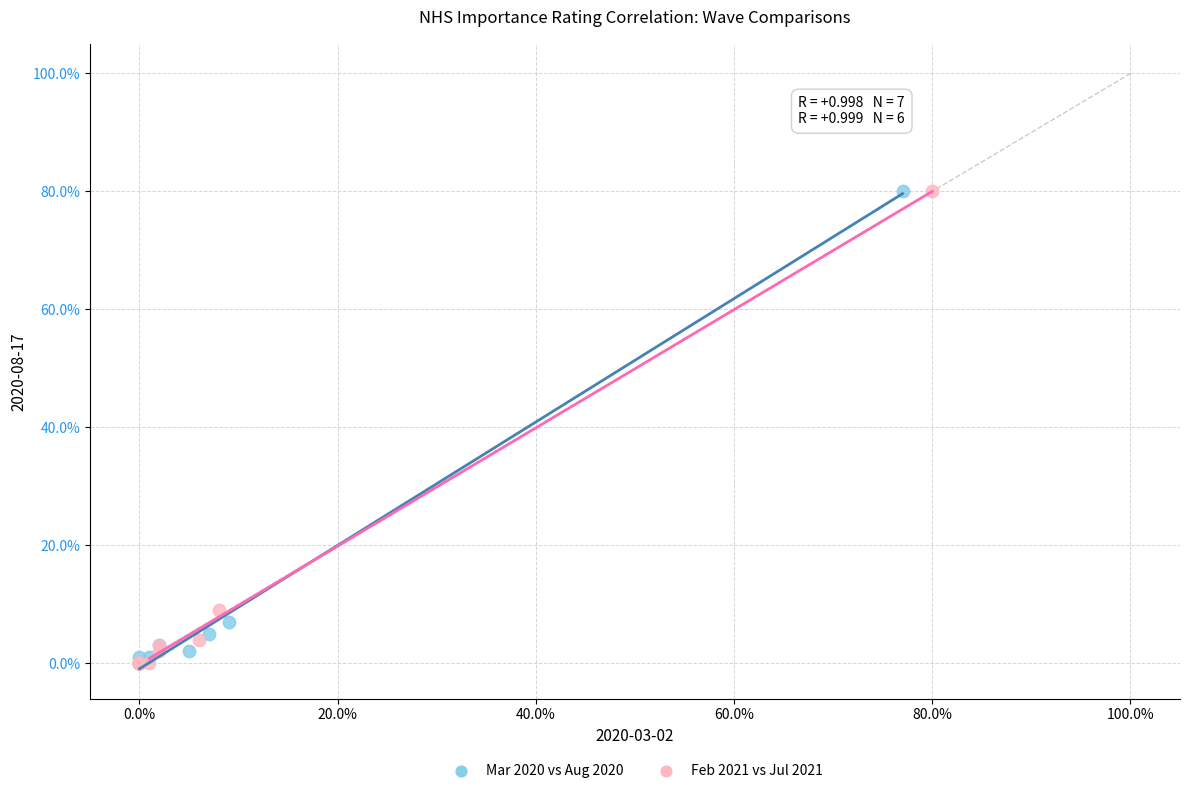

What are all the series names shown in the legend?

Mar 2020 vs Aug 2020, Feb 2021 vs Jul 2021